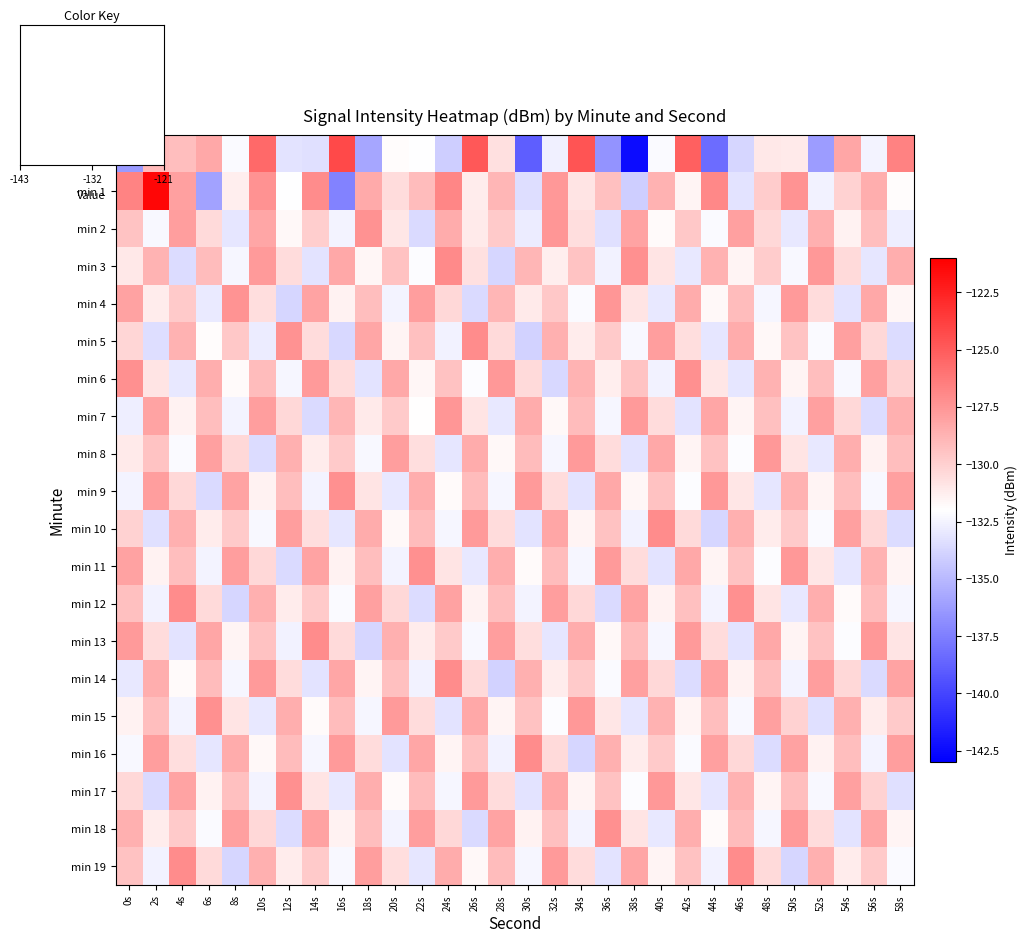

Reading right to left, what are all the values shown in this chart?

min 0: 58s=-126.7	56s=-132.4	54s=-128.2	52s=-136.3	50s=-131.1	48s=-131.0	46s=-133.8	44s=-138.4	42s=-125.2	40s=-132.2	38s=-142.4	36s=-136.6	34s=-124.6	32s=-132.7	30s=-139.0	28s=-130.7	26s=-124.8	24s=-134.1	22s=-132.0	20s=-131.9	18s=-135.8	16s=-124.2	14s=-133.3	12s=-133.1	10s=-125.6	8s=-132.2	6s=-128.3	4s=-129.2	2s=-129.0	0s=-136.4
min 1: 58s=-131.9	56s=-128.5	54s=-130.1	52s=-132.6	50s=-127.4	48s=-129.8	46s=-133.2	44s=-126.9	42s=-131.5	40s=-128.7	38s=-134.1	36s=-129.3	34s=-130.8	32s=-127.6	30s=-133.4	28s=-128.9	26s=-131.2	24s=-126.8	22s=-129.1	20s=-130.5	18s=-128.3	16s=-137.4	14s=-127.1	12s=-132.0	10s=-127.3	8s=-131.3	6s=-136.0	4s=-127.9	2s=-121.3	0s=-126.8
min 2: 58s=-132.7	56s=-129.2	54s=-131.4	52s=-128.6	50s=-133.0	48s=-130.3	46s=-127.9	44s=-132.2	42s=-129.6	40s=-131.8	38s=-128.1	36s=-133.3	34s=-130.6	32s=-127.5	30s=-132.8	28s=-129.7	26s=-131.1	24s=-128.4	22s=-133.6	20s=-130.9	18s=-127.3	16s=-132.5	14s=-129.9	12s=-131.7	10s=-128.2	8s=-133.1	6s=-130.4	4s=-127.8	2s=-132.3	0s=-129.5
min 3: 58s=-128.5	56s=-133.1	54s=-130.4	52s=-127.6	50s=-132.3	48s=-129.8	46s=-131.5	44s=-128.7	42s=-133.0	40s=-130.8	38s=-127.2	36s=-132.6	34s=-129.5	32s=-131.3	30s=-128.9	28s=-133.8	26s=-130.7	24s=-127.0	22s=-132.1	20s=-129.4	18s=-131.6	16s=-128.3	14s=-133.2	12s=-130.5	10s=-127.7	8s=-132.4	6s=-129.1	4s=-133.5	2s=-128.8	0s=-131.0
min 4: 58s=-131.6	56s=-128.3	54s=-133.2	52s=-130.5	50s=-127.7	48s=-132.4	46s=-129.1	44s=-131.7	42s=-128.4	40s=-133.0	38s=-130.8	36s=-127.5	34s=-132.2	32s=-129.6	30s=-131.1	28s=-128.9	26s=-133.6	24s=-130.3	22s=-127.8	20s=-132.5	18s=-129.2	16s=-131.4	14s=-128.1	12s=-133.8	10s=-130.6	8s=-127.4	6s=-132.9	4s=-129.7	2s=-131.2	0s=-128.0
min 5: 58s=-133.5	56s=-130.3	54s=-127.9	52s=-132.2	50s=-129.5	48s=-131.7	46s=-128.4	44s=-133.1	42s=-130.6	40s=-127.8	38s=-132.3	36s=-129.7	34s=-131.2	32s=-128.6	30s=-133.9	28s=-130.4	26s=-127.1	24s=-132.6	22s=-129.3	20s=-131.5	18s=-128.2	16s=-133.7	14s=-130.5	12s=-127.3	10s=-132.8	8s=-129.6	6s=-131.9	4s=-128.7	2s=-133.4	0s=-130.2
min 6: 58s=-130.1	56s=-127.9	54s=-132.3	52s=-129.2	50s=-131.5	48s=-128.7	46s=-133.1	44s=-130.9	42s=-127.2	40s=-132.6	38s=-129.5	36s=-131.3	34s=-128.8	32s=-133.7	30s=-130.4	28s=-127.6	26s=-132.1	24s=-129.4	22s=-131.6	20s=-128.3	18s=-133.2	16s=-130.5	14s=-127.7	12s=-132.4	10s=-129.1	8s=-131.8	6s=-128.5	4s=-133.0	2s=-130.8	0s=-127.2
min 7: 58s=-128.6	56s=-133.5	54s=-130.3	52s=-127.9	50s=-132.6	48s=-129.3	46s=-131.5	44s=-128.2	42s=-133.2	40s=-130.5	38s=-127.7	36s=-132.4	34s=-129.1	32s=-131.7	30s=-128.4	28s=-133.0	26s=-130.8	24s=-127.5	22s=-132.0	20s=-129.7	18s=-131.1	16s=-128.9	14s=-133.6	12s=-130.3	10s=-127.8	8s=-132.5	6s=-129.2	4s=-131.4	2s=-128.1	0s=-132.7
min 8: 58s=-129.2	56s=-131.4	54s=-128.5	52s=-133.0	50s=-130.8	48s=-127.6	46s=-132.1	44s=-129.4	42s=-131.5	40s=-128.3	38s=-133.2	36s=-130.5	34s=-127.7	32s=-132.4	30s=-129.1	28s=-131.7	26s=-128.4	24s=-133.1	22s=-130.6	20s=-127.8	18s=-132.3	16s=-129.7	14s=-131.2	12s=-128.6	10s=-133.5	8s=-130.3	6s=-127.9	4s=-132.2	2s=-129.5	0s=-131.1
min 9: 58s=-127.9	56s=-132.3	54s=-129.2	52s=-131.5	50s=-128.7	48s=-133.1	46s=-130.9	44s=-127.6	42s=-132.1	40s=-129.4	38s=-131.6	36s=-128.3	34s=-133.2	32s=-130.5	30s=-127.7	28s=-132.4	26s=-129.1	24s=-131.8	22s=-128.5	20s=-133.0	18s=-130.8	16s=-127.2	14s=-132.5	12s=-129.2	10s=-131.4	8s=-128.1	6s=-133.6	4s=-130.3	2s=-127.8	0s=-132.5
min 10: 58s=-133.5	56s=-130.3	54s=-127.9	52s=-132.2	50s=-129.7	48s=-131.2	46s=-128.6	44s=-133.8	42s=-130.4	40s=-127.1	38s=-132.6	36s=-129.4	34s=-131.5	32s=-128.2	30s=-133.2	28s=-130.5	26s=-127.7	24s=-132.4	22s=-129.1	20s=-131.7	18s=-128.4	16s=-133.1	14s=-130.6	12s=-127.8	10s=-132.3	8s=-129.7	6s=-131.2	4s=-128.6	2s=-133.3	0s=-130.1
min 11: 58s=-131.5	56s=-128.7	54s=-133.1	52s=-130.9	50s=-127.6	48s=-132.1	46s=-129.4	44s=-131.5	42s=-128.3	40s=-133.2	38s=-130.5	36s=-127.7	34s=-132.4	32s=-129.1	30s=-131.8	28s=-128.5	26s=-133.0	24s=-130.8	22s=-127.2	20s=-132.5	18s=-129.2	16s=-131.4	14s=-128.1	12s=-133.6	10s=-130.3	8s=-127.8	6s=-132.5	4s=-129.2	2s=-131.4	0s=-128.0
min 12: 58s=-132.4	56s=-129.1	54s=-131.8	52s=-128.5	50s=-133.0	48s=-130.8	46s=-127.2	44s=-132.5	42s=-129.3	40s=-131.4	38s=-128.1	36s=-133.6	34s=-130.3	32s=-127.8	30s=-132.5	28s=-129.2	26s=-131.4	24s=-128.0	22s=-133.5	20s=-130.3	18s=-127.9	16s=-132.2	14s=-129.7	12s=-131.2	10s=-128.6	8s=-133.8	6s=-130.4	4s=-127.1	2s=-132.6	0s=-129.3
min 13: 58s=-130.8	56s=-127.6	54s=-132.1	52s=-129.4	50s=-131.5	48s=-128.3	46s=-133.2	44s=-130.5	42s=-127.7	40s=-132.4	38s=-129.1	36s=-131.7	34s=-128.4	32s=-133.1	30s=-130.6	28s=-127.8	26s=-132.3	24s=-129.7	22s=-131.2	20s=-128.6	18s=-133.8	16s=-130.4	14s=-127.1	12s=-132.6	10s=-129.4	8s=-131.5	6s=-128.2	4s=-133.2	2s=-130.5	0s=-127.7
min 14: 58s=-128.1	56s=-133.6	54s=-130.3	52s=-127.8	50s=-132.5	48s=-129.2	46s=-131.4	44s=-128.0	42s=-133.5	40s=-130.3	38s=-127.9	36s=-132.2	34s=-129.7	32s=-131.2	30s=-128.6	28s=-133.9	26s=-130.4	24s=-127.1	22s=-132.6	20s=-129.3	18s=-131.5	16s=-128.2	14s=-133.2	12s=-130.5	10s=-127.7	8s=-132.4	6s=-129.1	4s=-131.8	2s=-128.5	0s=-133.0
min 15: 58s=-129.7	56s=-131.2	54s=-128.6	52s=-133.3	50s=-130.1	48s=-127.9	46s=-132.3	44s=-129.2	42s=-131.5	40s=-128.7	38s=-133.1	36s=-130.9	34s=-127.6	32s=-132.1	30s=-129.4	28s=-131.5	26s=-128.3	24s=-133.2	22s=-130.5	20s=-127.7	18s=-132.4	16s=-129.1	14s=-131.8	12s=-128.5	10s=-133.0	8s=-130.8	6s=-127.2	4s=-132.5	2s=-129.2	0s=-131.4
min 16: 58s=-127.8	56s=-132.5	54s=-129.2	52s=-131.4	50s=-128.0	48s=-133.5	46s=-130.3	44s=-127.9	42s=-132.2	40s=-129.7	38s=-131.2	36s=-128.6	34s=-133.8	32s=-130.4	30s=-127.1	28s=-132.6	26s=-129.4	24s=-131.5	22s=-128.2	20s=-133.2	18s=-130.5	16s=-127.7	14s=-132.4	12s=-129.1	10s=-131.7	8s=-128.4	6s=-133.1	4s=-130.6	2s=-127.8	0s=-132.3
min 17: 58s=-133.3	56s=-130.1	54s=-127.9	52s=-132.3	50s=-129.2	48s=-131.5	46s=-128.7	44s=-133.1	42s=-130.9	40s=-127.6	38s=-132.1	36s=-129.4	34s=-131.5	32s=-128.3	30s=-133.2	28s=-130.5	26s=-127.7	24s=-132.4	22s=-129.1	20s=-131.8	18s=-128.5	16s=-133.0	14s=-130.8	12s=-127.2	10s=-132.5	8s=-129.3	6s=-131.4	4s=-128.1	2s=-133.6	0s=-130.3
min 18: 58s=-131.5	56s=-128.2	54s=-133.2	52s=-130.5	50s=-127.7	48s=-132.4	46s=-129.1	44s=-131.8	42s=-128.5	40s=-133.0	38s=-130.8	36s=-127.2	34s=-132.5	32s=-129.3	30s=-131.4	28s=-128.1	26s=-133.6	24s=-130.3	22s=-127.8	20s=-132.5	18s=-129.2	16s=-131.4	14s=-128.0	12s=-133.5	10s=-130.3	8s=-127.9	6s=-132.2	4s=-129.7	2s=-131.2	0s=-128.6
min 19: 58s=-132.2	56s=-129.7	54s=-131.2	52s=-128.6	50s=-133.8	48s=-130.4	46s=-127.1	44s=-132.6	42s=-129.4	40s=-131.5	38s=-128.2	36s=-133.2	34s=-130.5	32s=-127.7	30s=-132.4	28s=-129.1	26s=-131.7	24s=-128.4	22s=-133.1	20s=-130.6	18s=-127.8	16s=-132.3	14s=-129.7	12s=-131.2	10s=-128.6	8s=-133.8	6s=-130.4	4s=-127.1	2s=-132.6	0s=-129.4